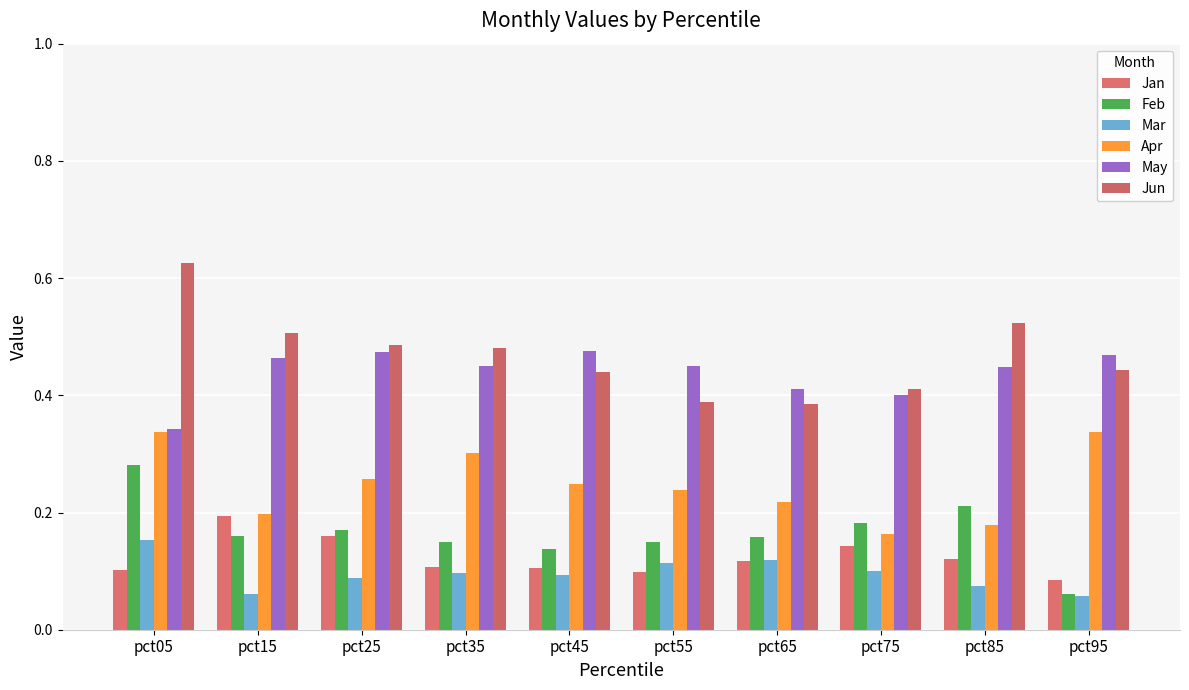

Which category has the lowest value in the May series?

pct05